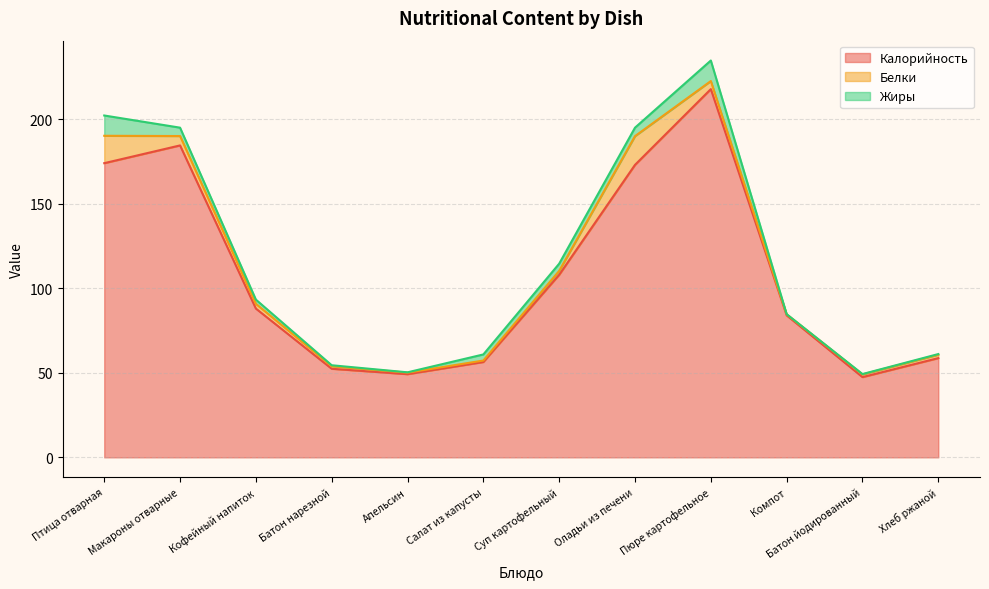

Which series has the widest spread of values?

Калорийность